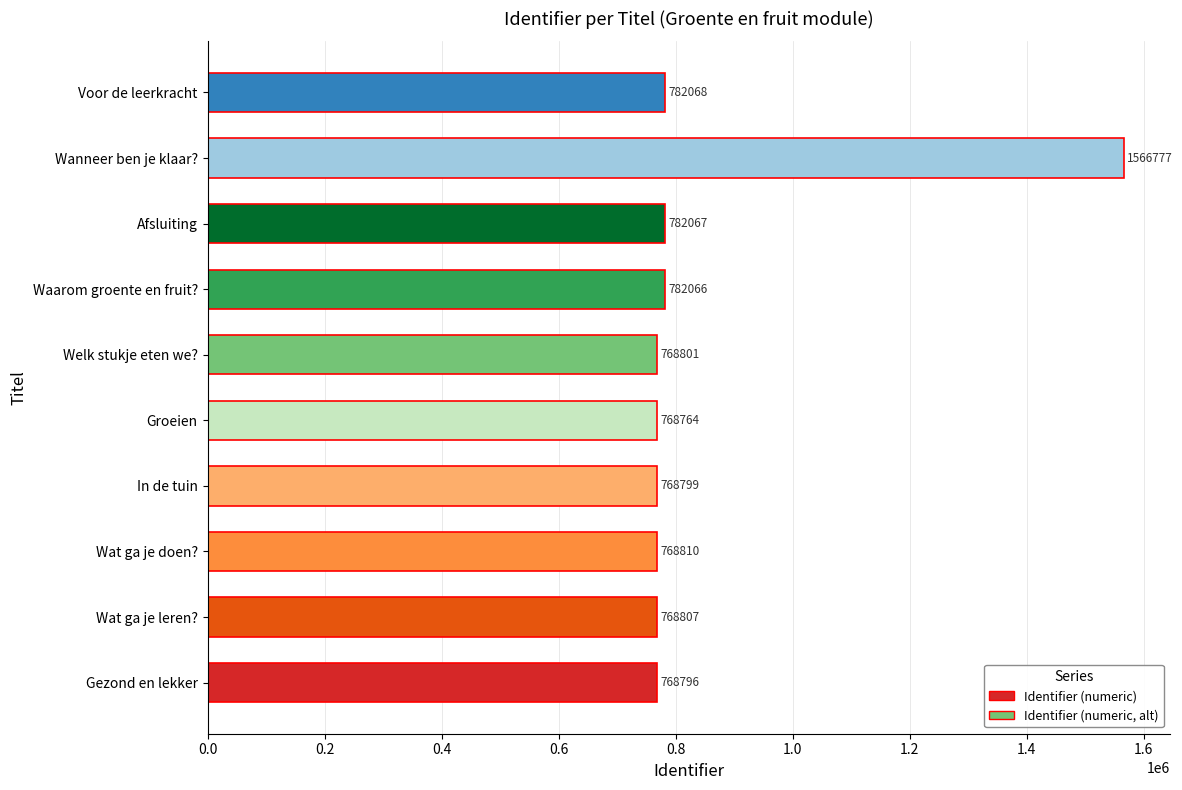

What is the minimum value shown in the chart?

768764